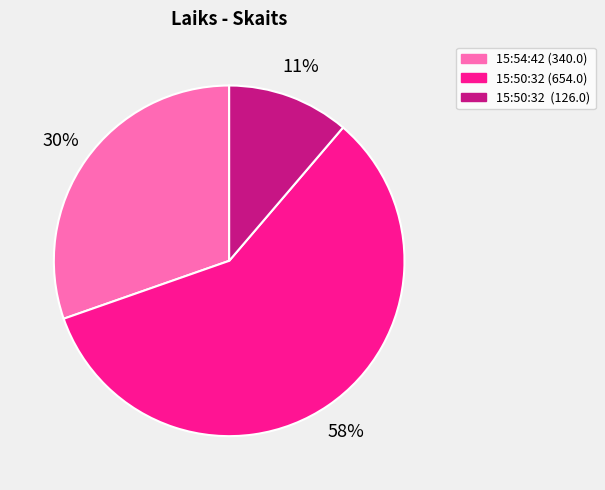

Between 15:50:32 (654.0) and 15:54:42 (340.0), which is larger?

15:50:32 (654.0)